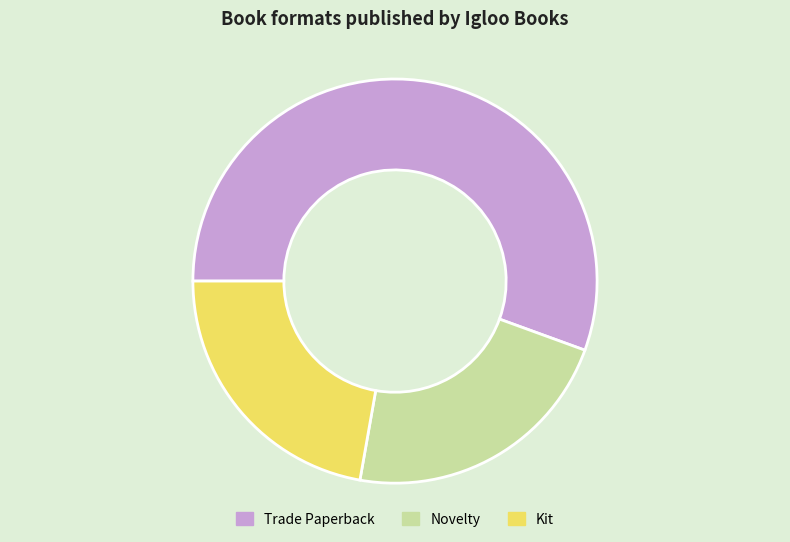

Is it true that Novelty is 14% of the pie?

False